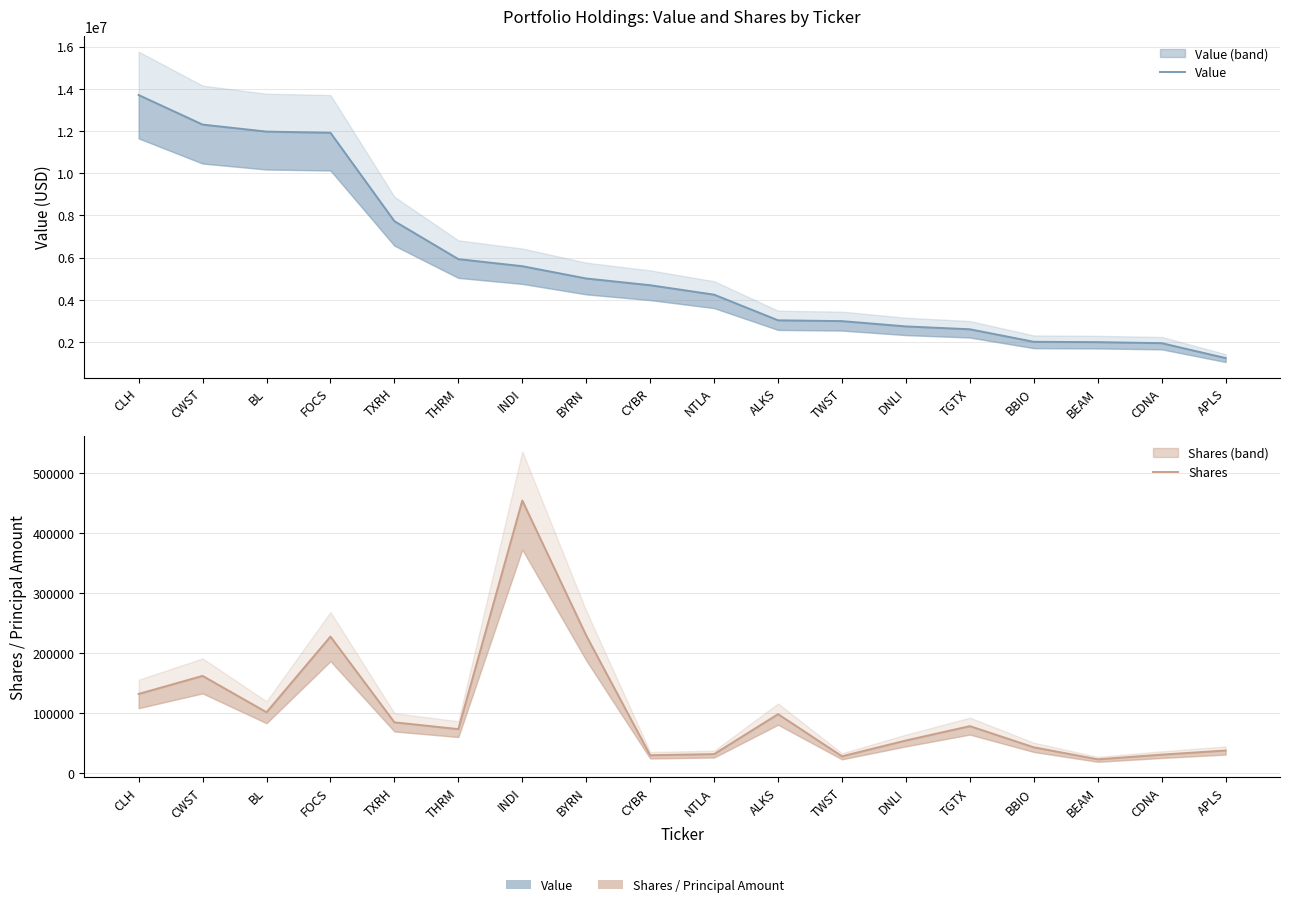

Does the chart display data point markers on the line(s)?

No